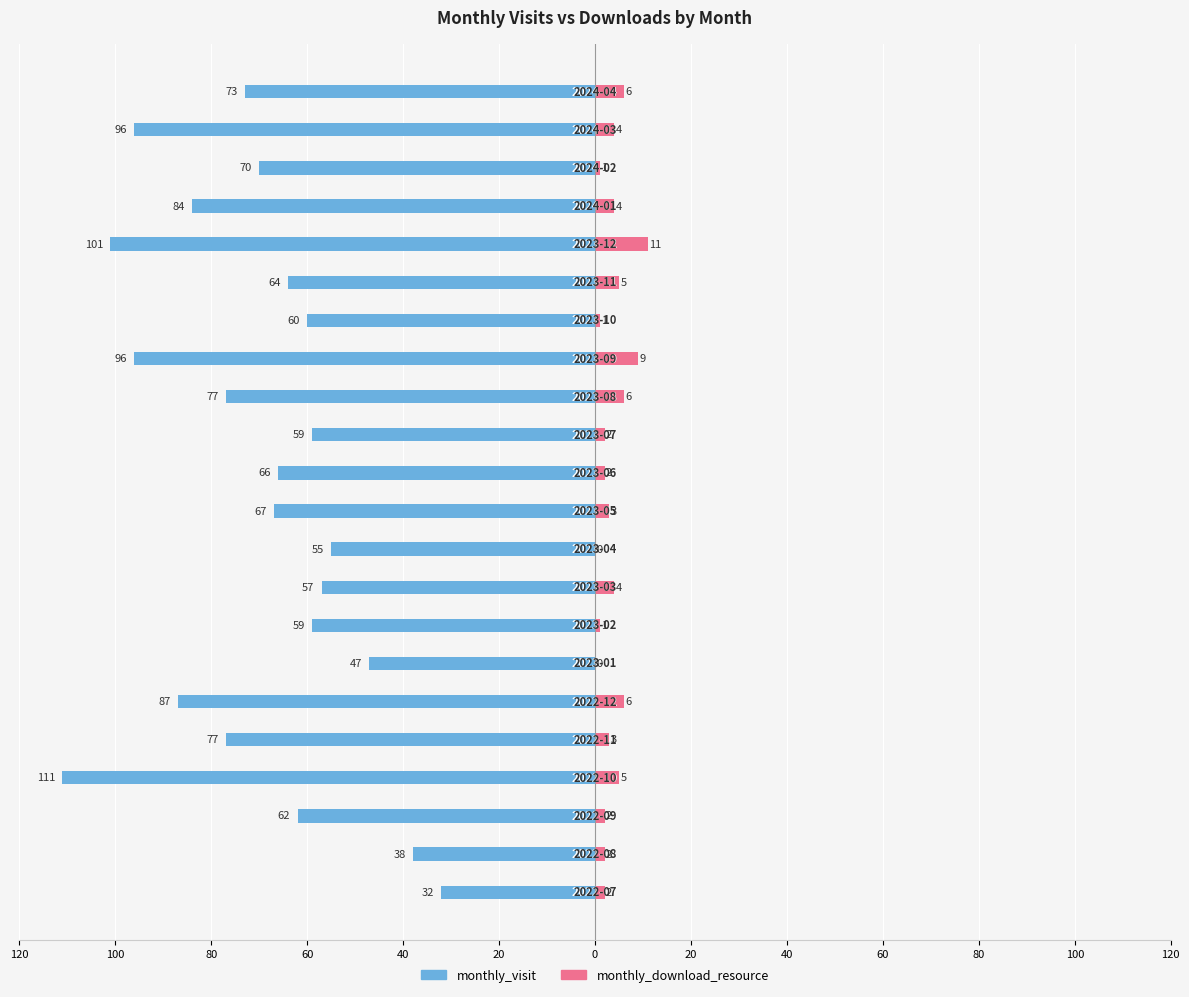

Is it true that monthly_download_resource equals 4 at 120?

False